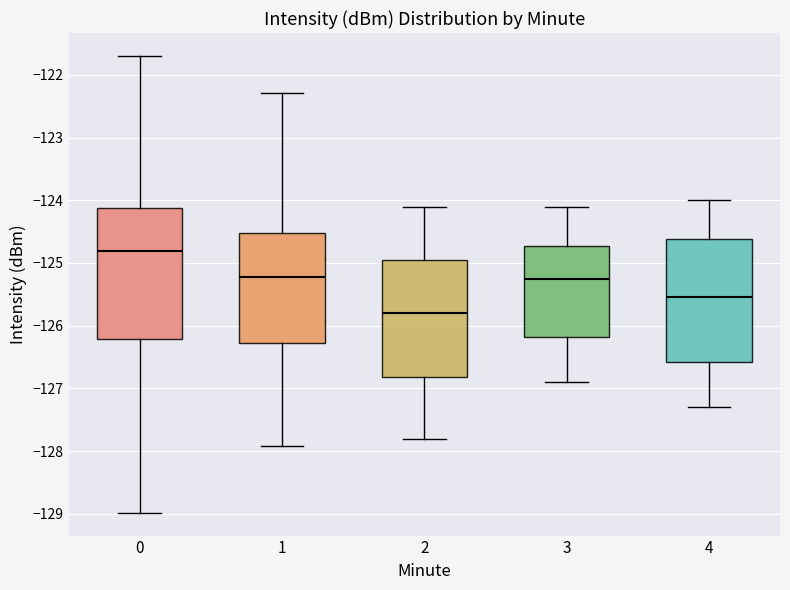

Reading left to right, read every box against the y-axis: the position of its median line, the range the box covers, and the ends of its whiskers. The values are not printed on the chart, so give them approximately, as read against the axis.

0: median -124.8, box -126.2 to -124.1, whiskers -129.0 to -121.7
1: median -125.2, box -126.3 to -124.5, whiskers -127.9 to -122.3
2: median -125.8, box -126.8 to -124.9, whiskers -127.8 to -124.1
3: median -125.2, box -126.2 to -124.7, whiskers -126.9 to -124.1
4: median -125.5, box -126.6 to -124.6, whiskers -127.3 to -124.0